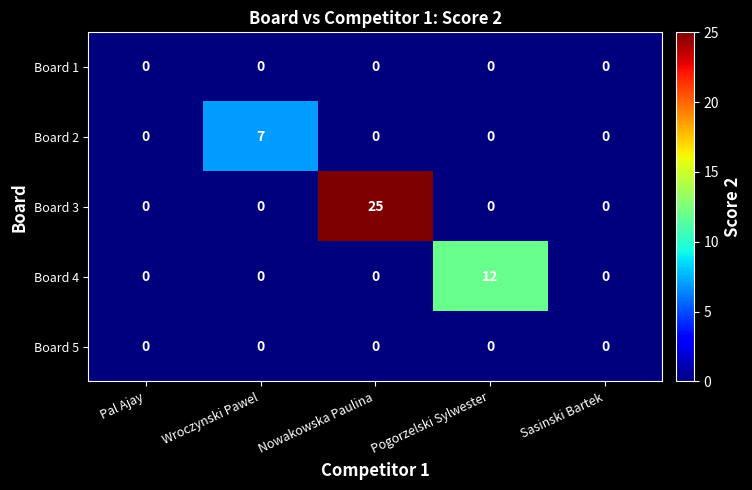

What is the highest value of the Board 2 series?

7